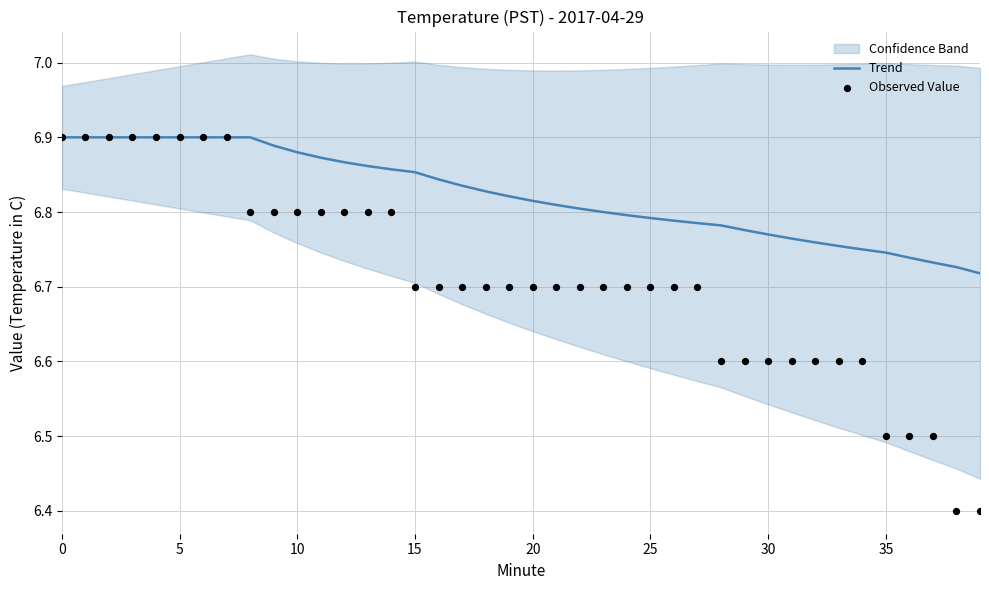

At how many categories does at least one series exceed 6?

40